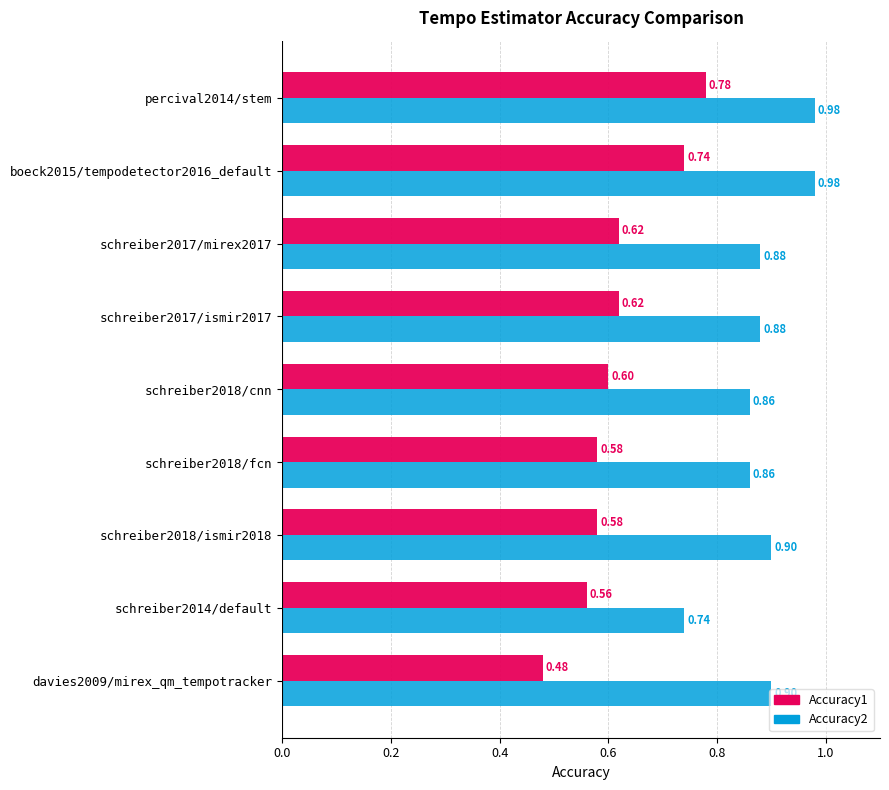

What are all the series names shown in the legend?

Accuracy1, Accuracy2